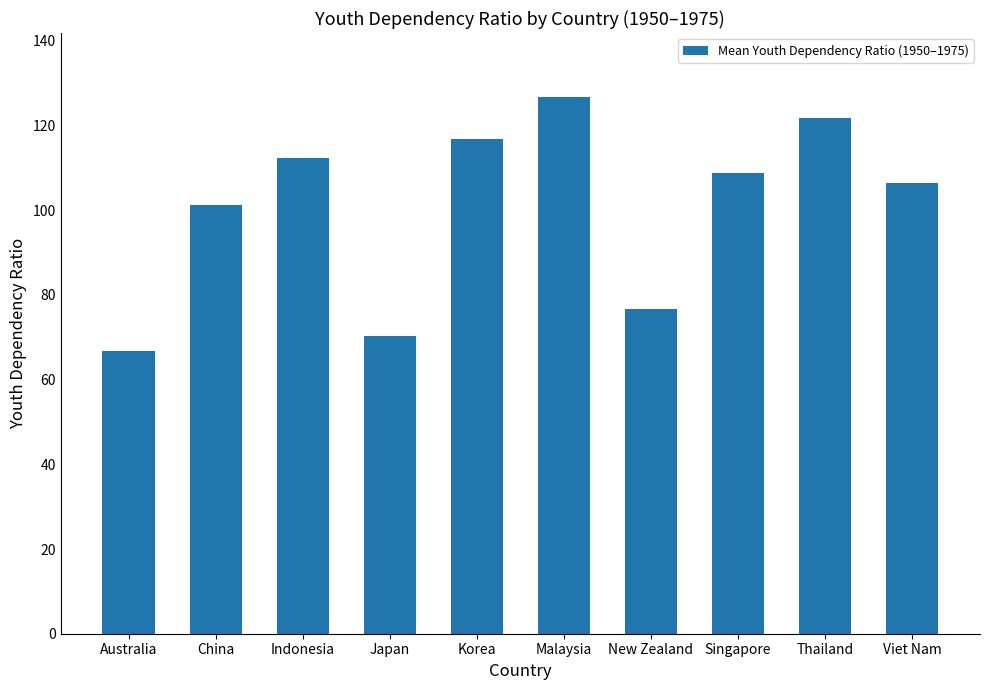

Count the number of categories in the chart.

10